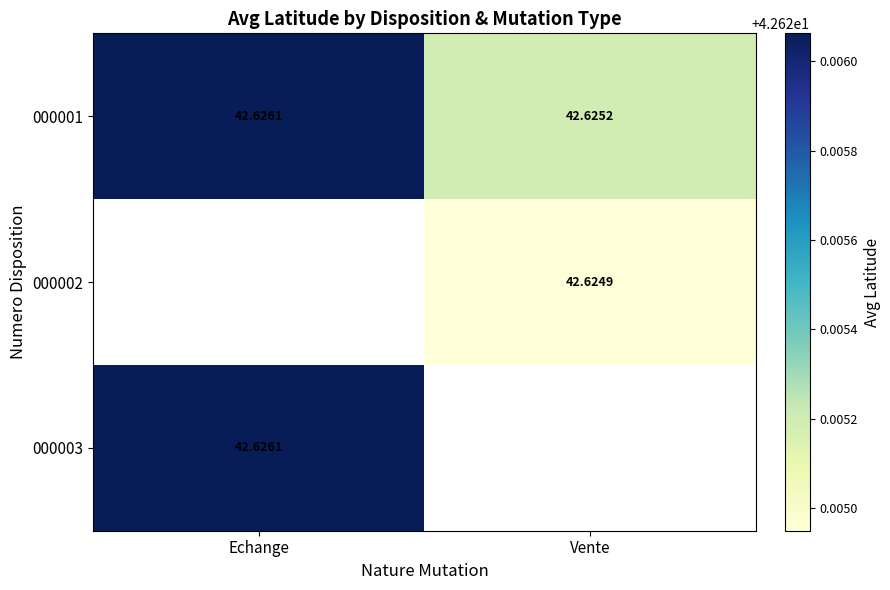

Rank the categories by 000001 value from lowest to highest.

Vente, Echange